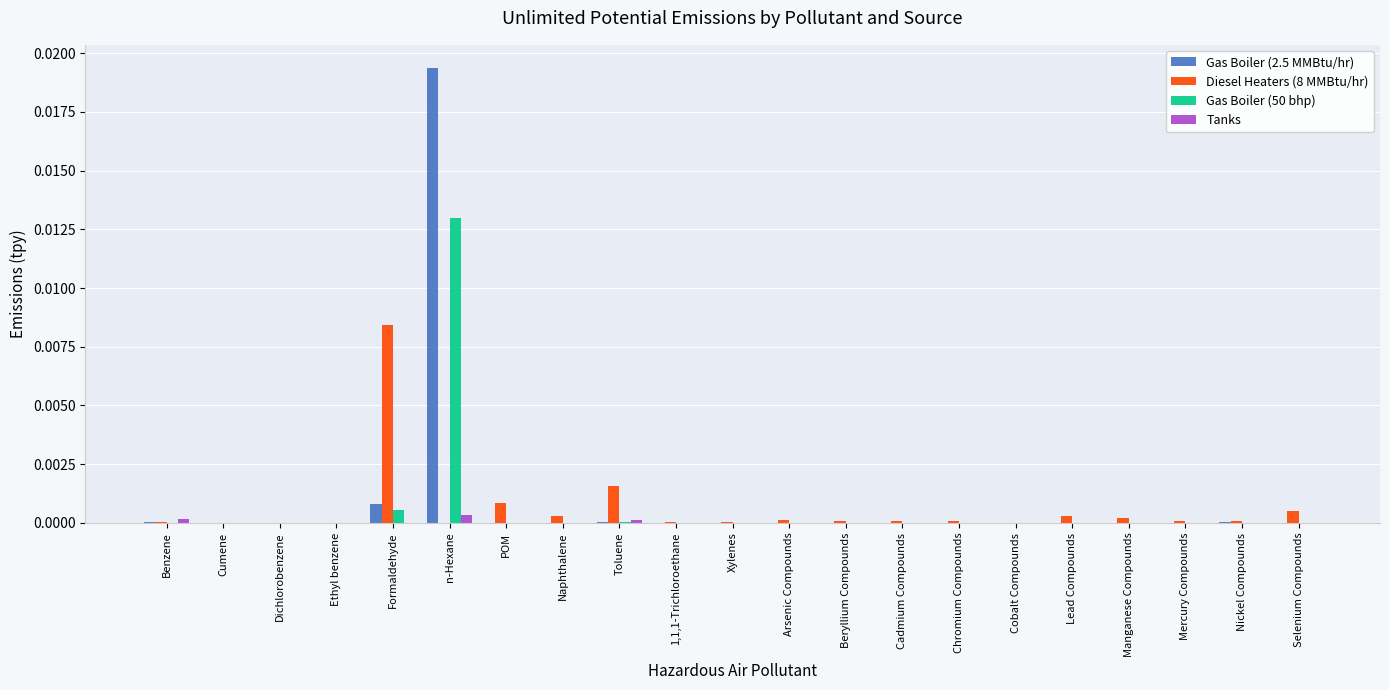

Are the bars grouped side by side (vs. stacked)?

Yes